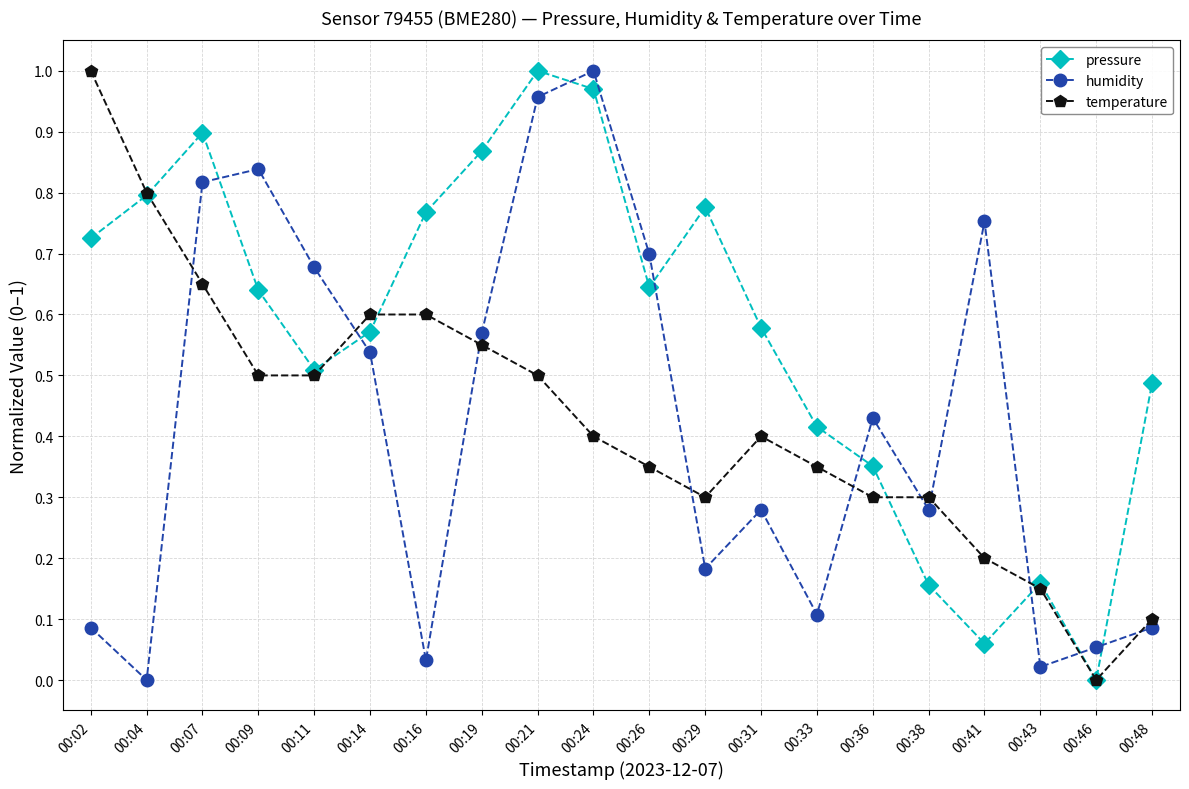

Between 00:07 and 00:46, which series saw the biggest shift?

pressure